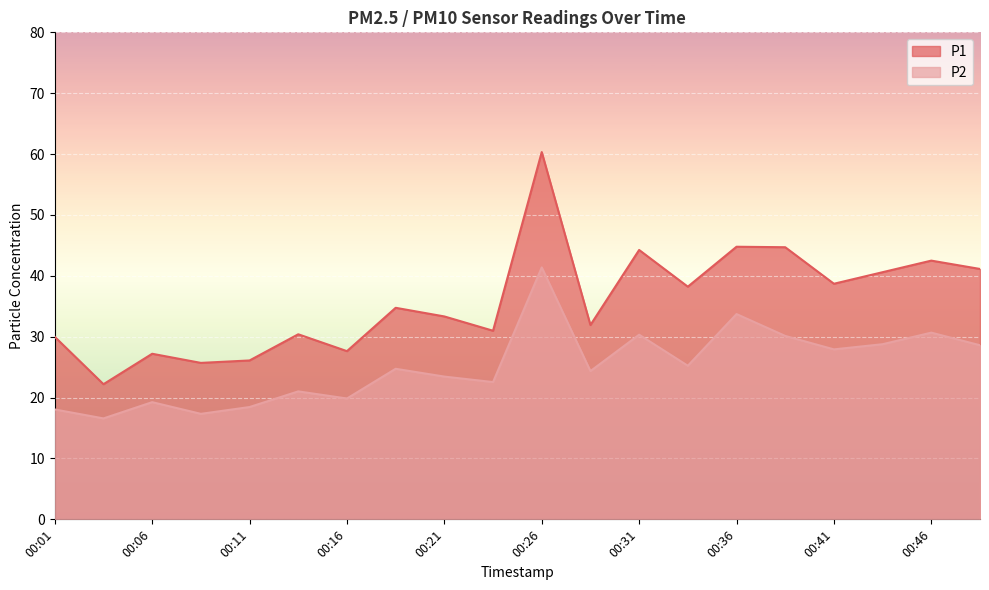

What is the value of the P2 point at the 10th from the left?

22.6